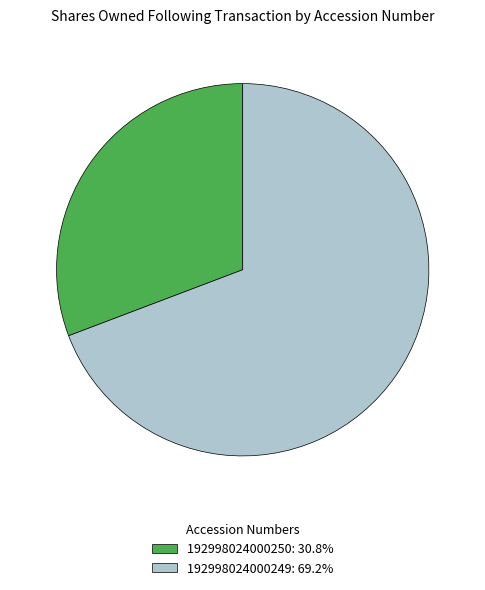

Does any single category account for the majority?

Yes